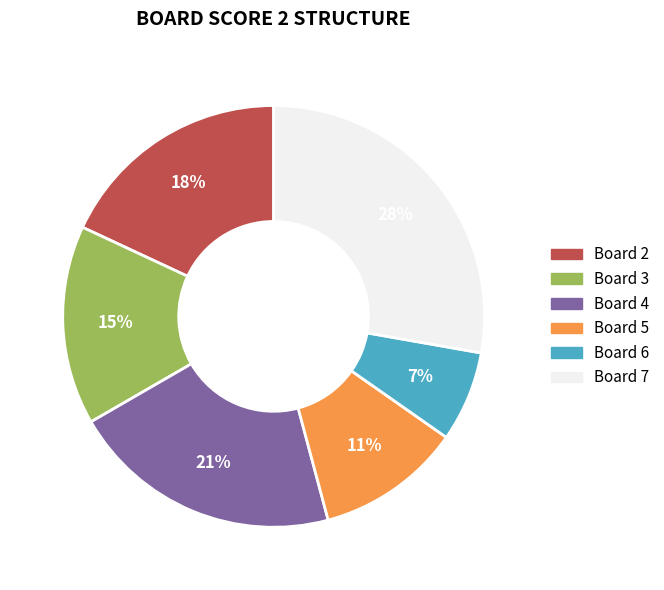

Is it true that Board 3 is 15% of the pie?

True